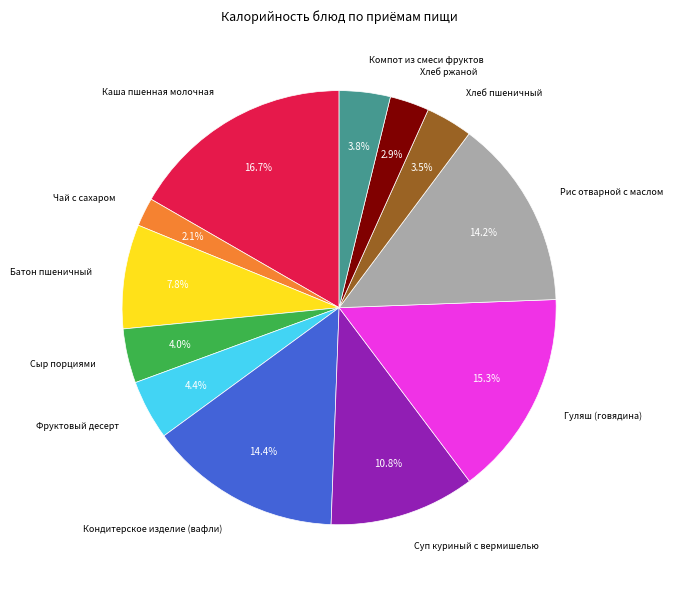

Is there any slice that represents more than half of the pie?

No